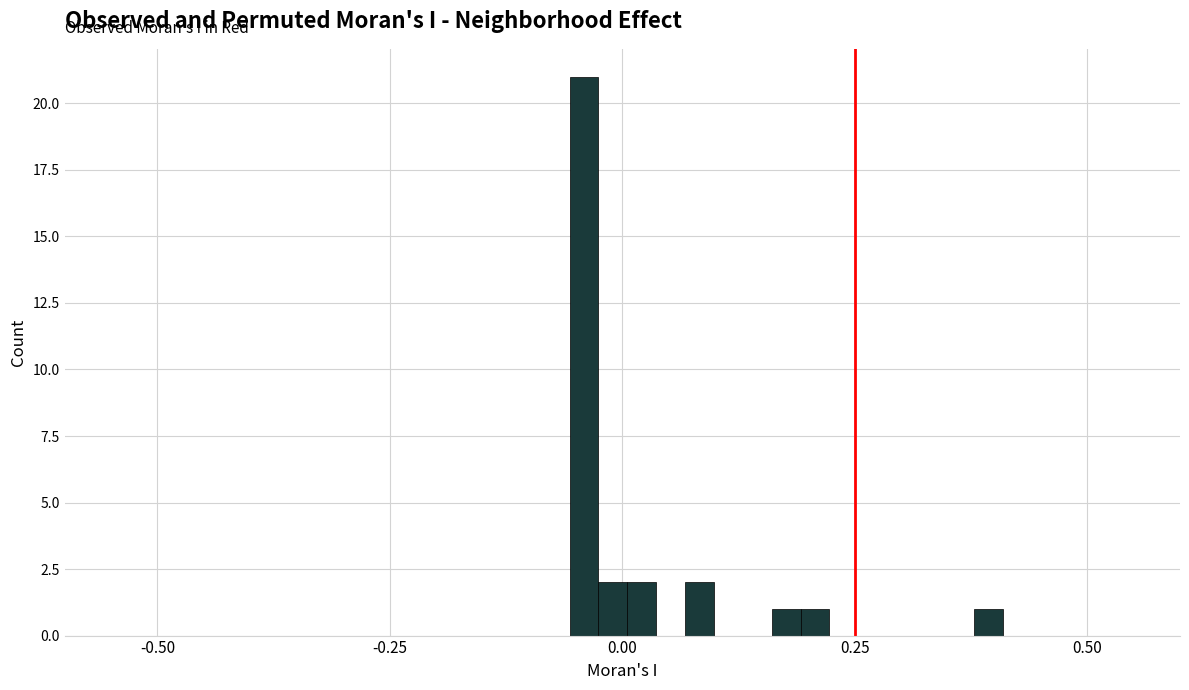

Around what value on the x-axis is the tallest bar? Give the approximate position of its centre, as read against the axis.

-0.05